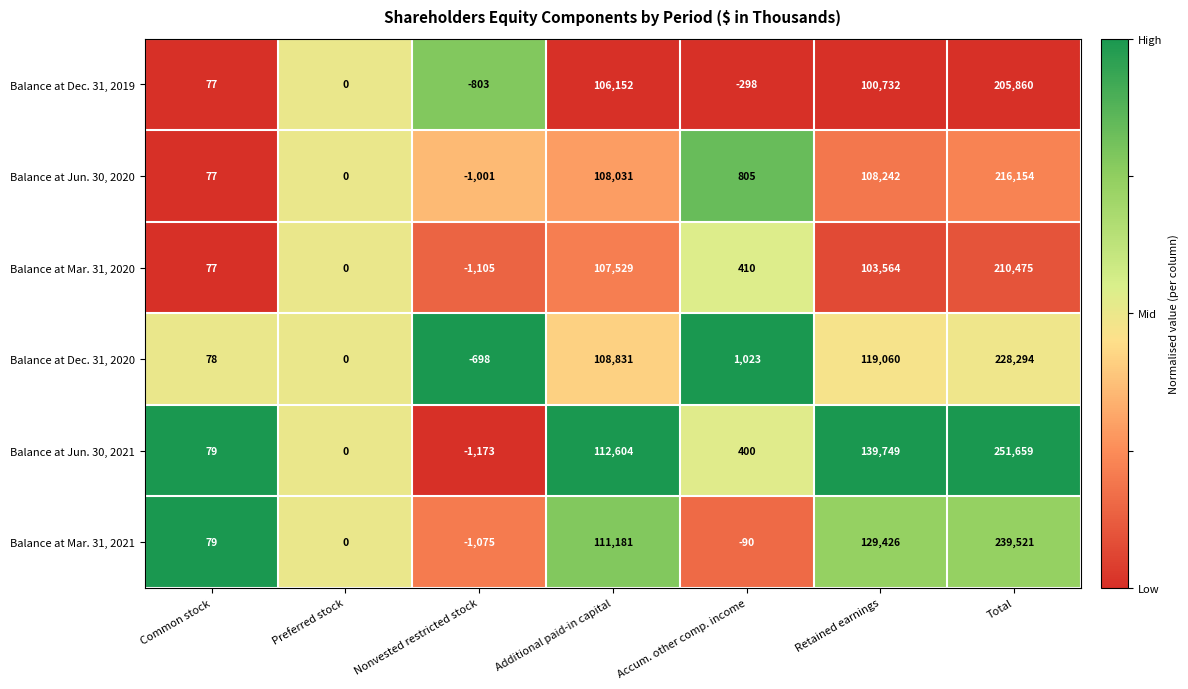

What is the difference between the maximum and minimum values in the Balance at Jun. 30, 2021 series?

252832